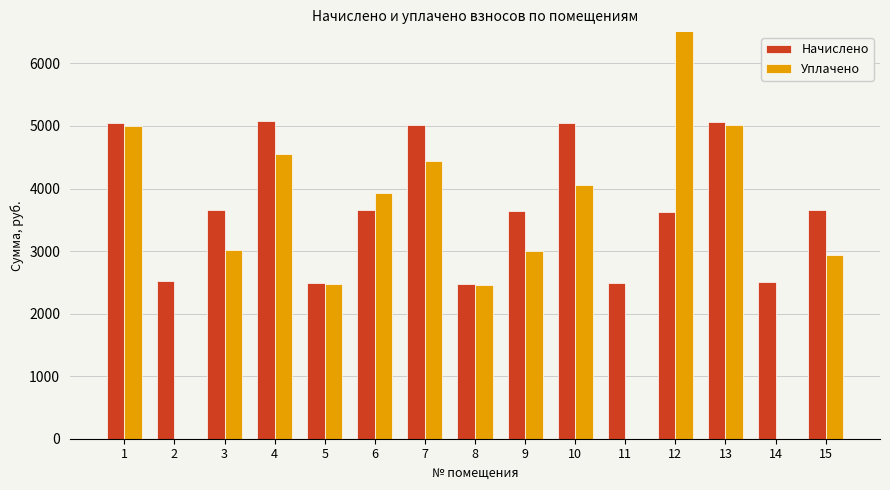

What is the value of the Начислено bar at the 11th from the left?

2497.0